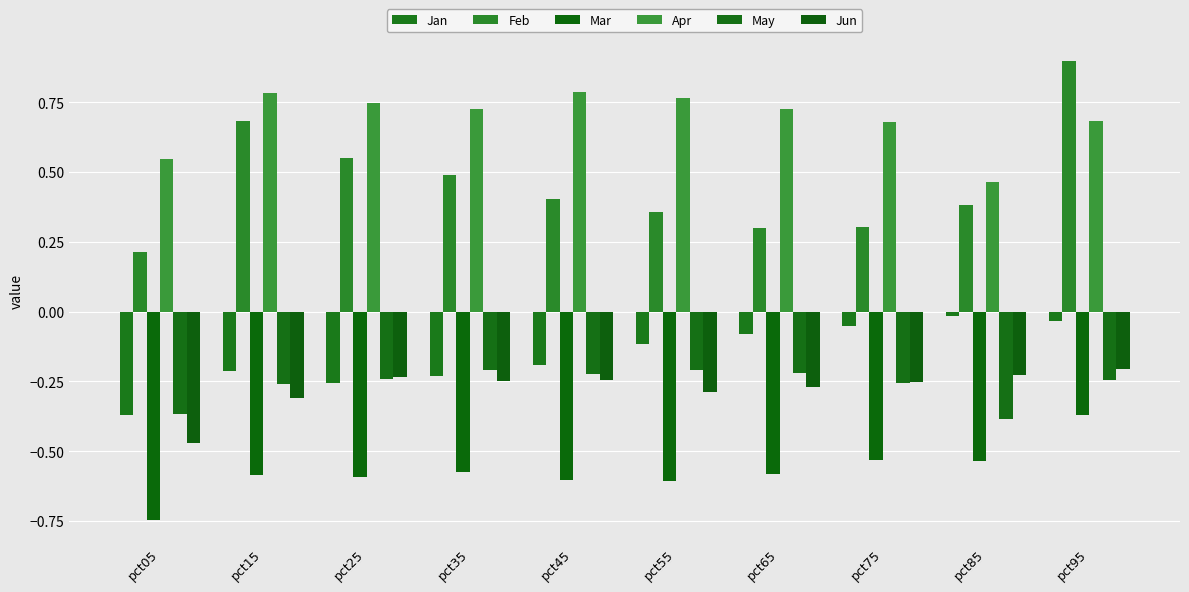

Does the chart contain stacked bars?

No